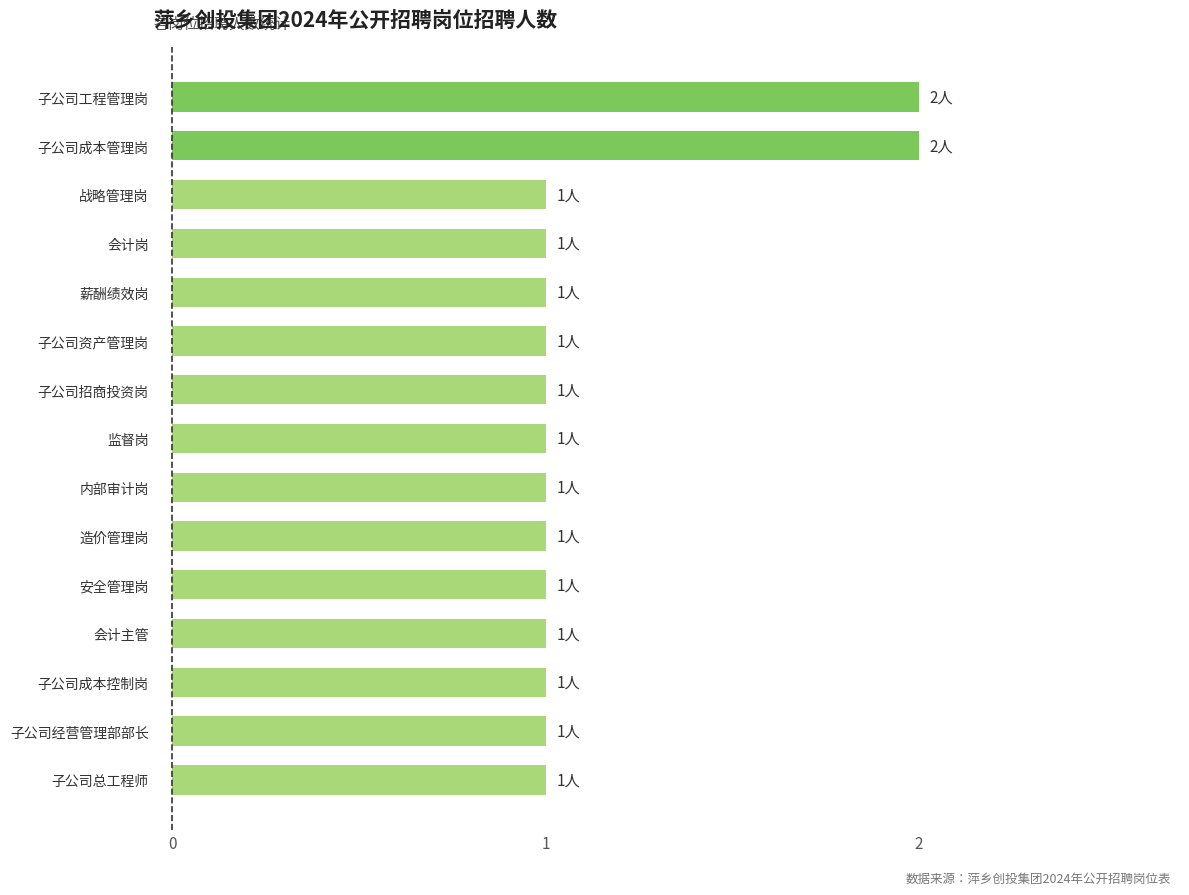

The chart shows a value of 1 at 子公司资产管理岗. True or false?

True